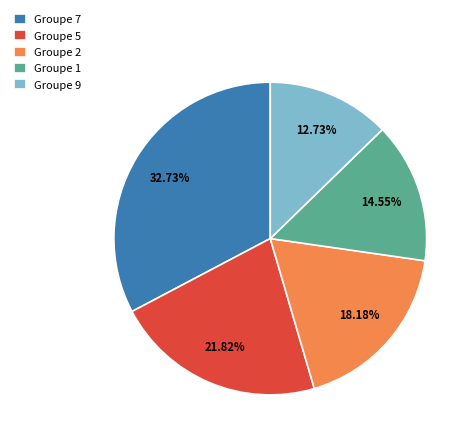

What is the ratio of the value at Groupe 9 to the value at Groupe 5?

0.6